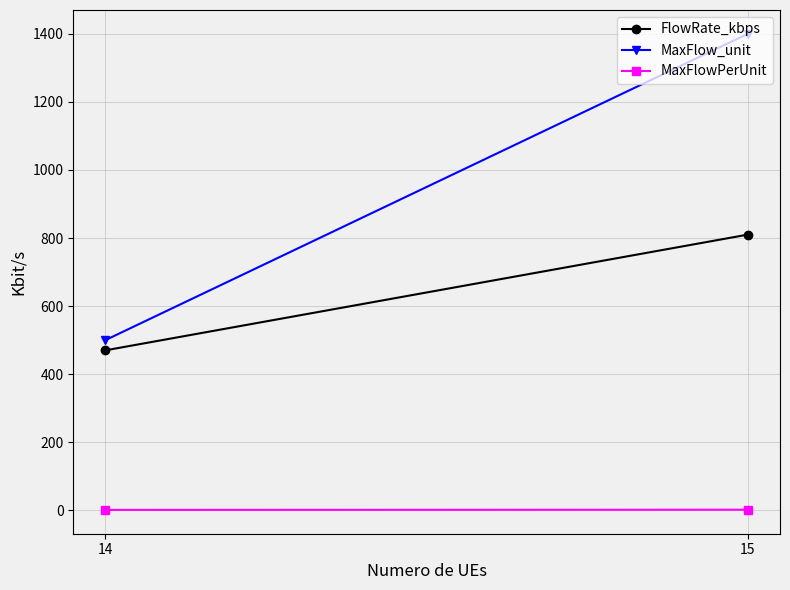

Between 14 and 15, which series saw the biggest shift?

MaxFlow_unit